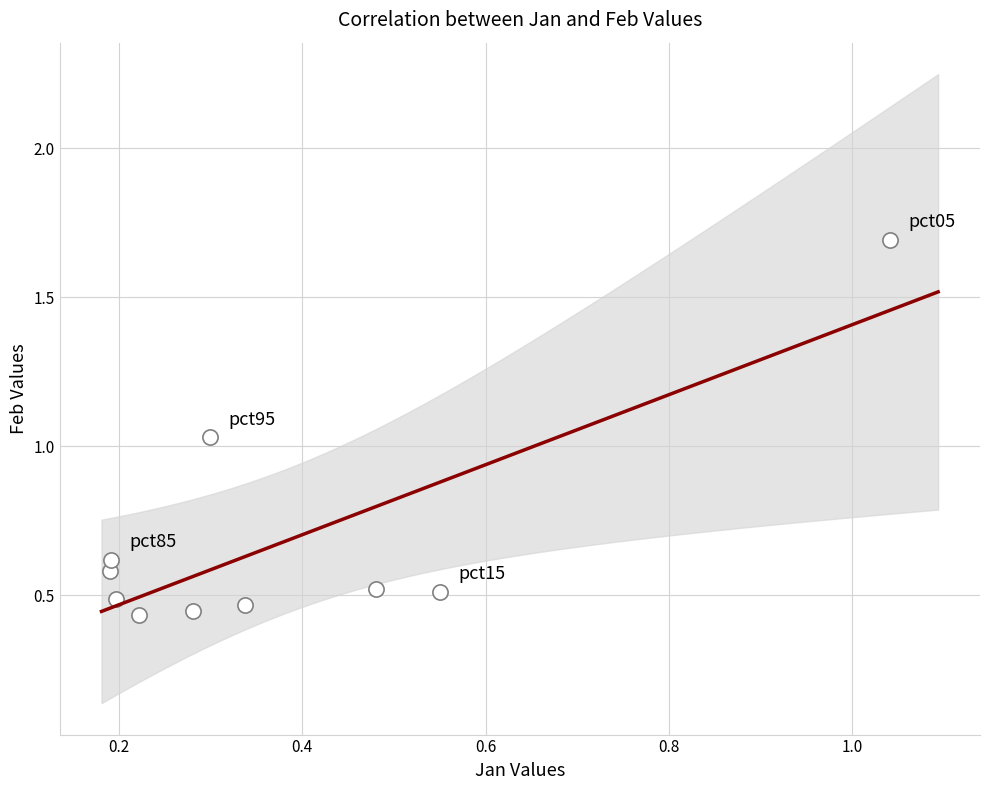

What is the range of Y values (max minus min)?

1.3